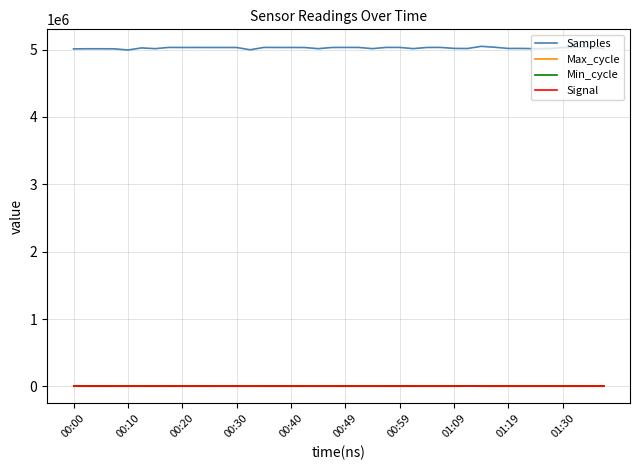

Which series has the largest range (max minus min)?

Samples